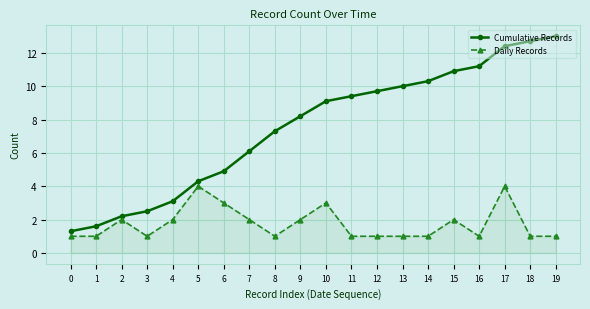

List the series in order of their peak value, lowest first.

Daily Records, Cumulative Records